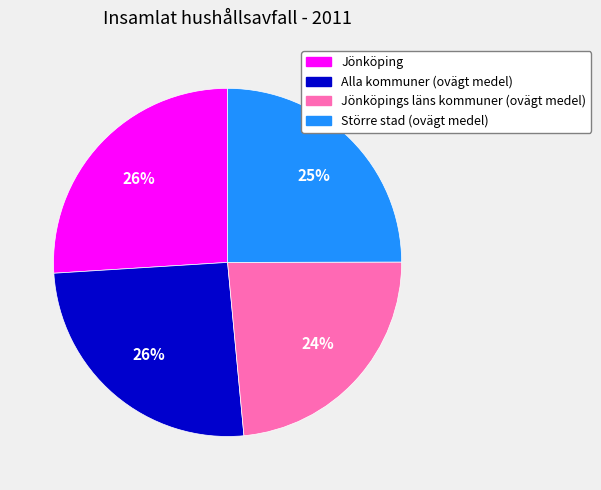

Is there any slice that represents more than half of the pie?

No